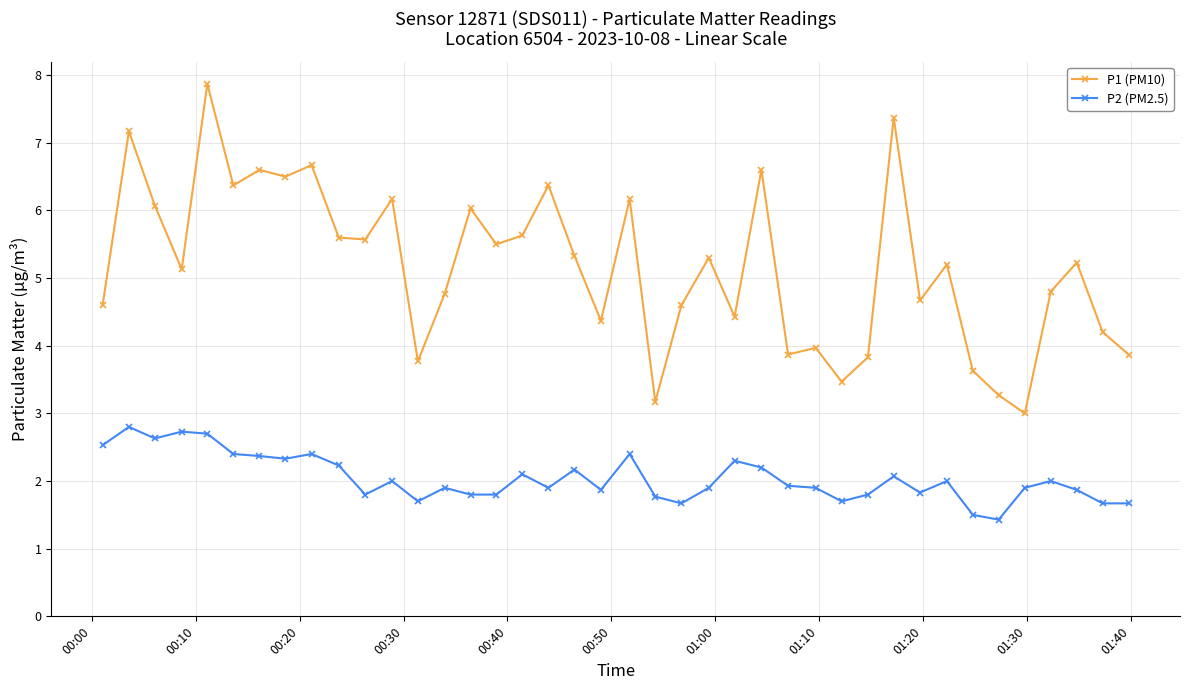

What is the value of the P2 (PM2.5) point at the 9th from the left?

2.4